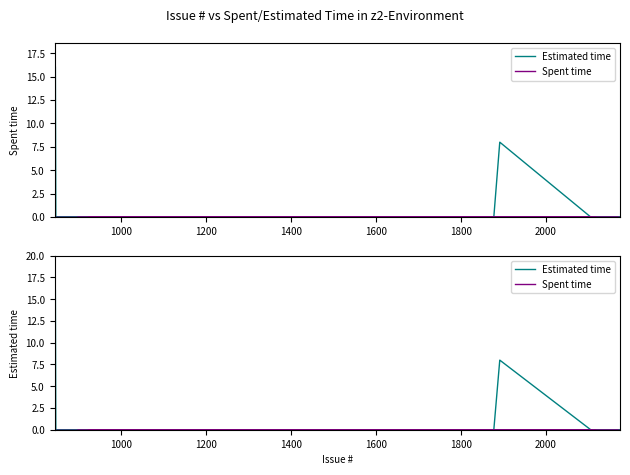

What are all the series names shown in the legend?

Estimated time, Spent time